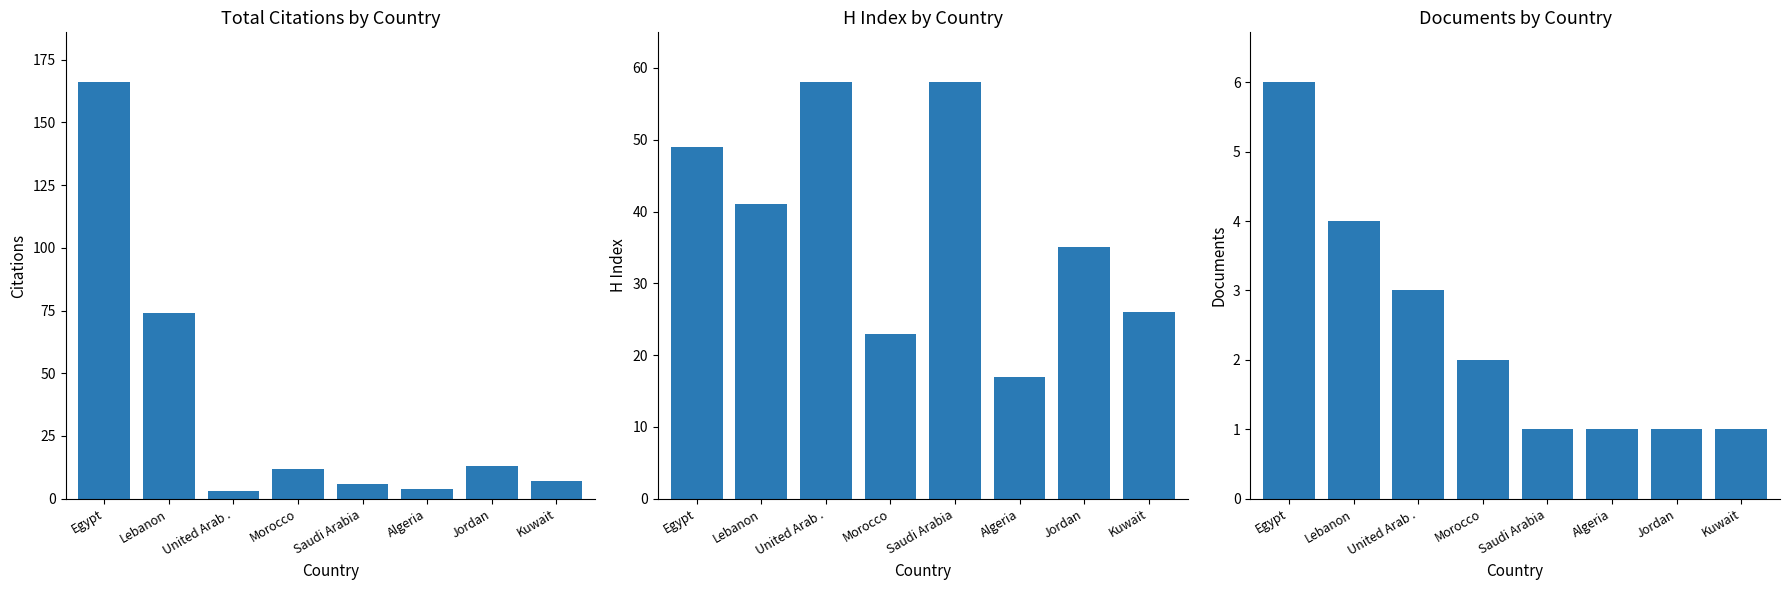

Is the value of Documents at Saudi Arabia greater than the value of H index at United Arab .?

No